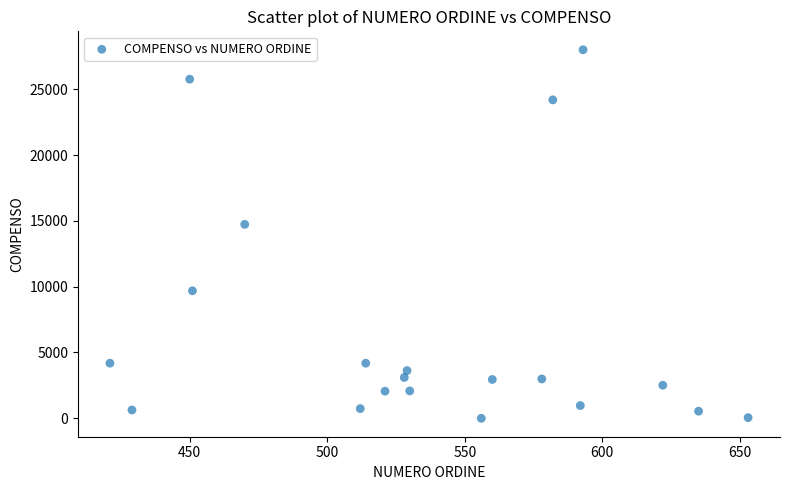

What is the range of Y values (max minus min)?

28000.0